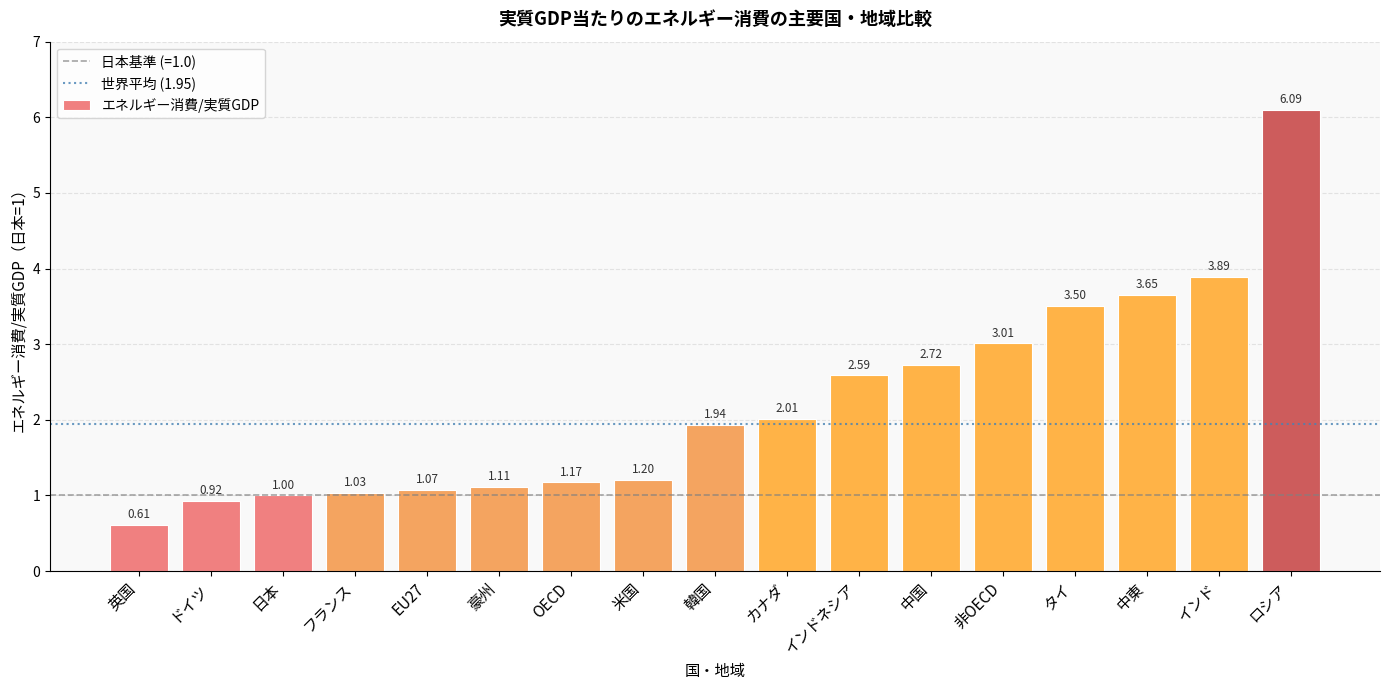

What is the sum of all values?

37.5